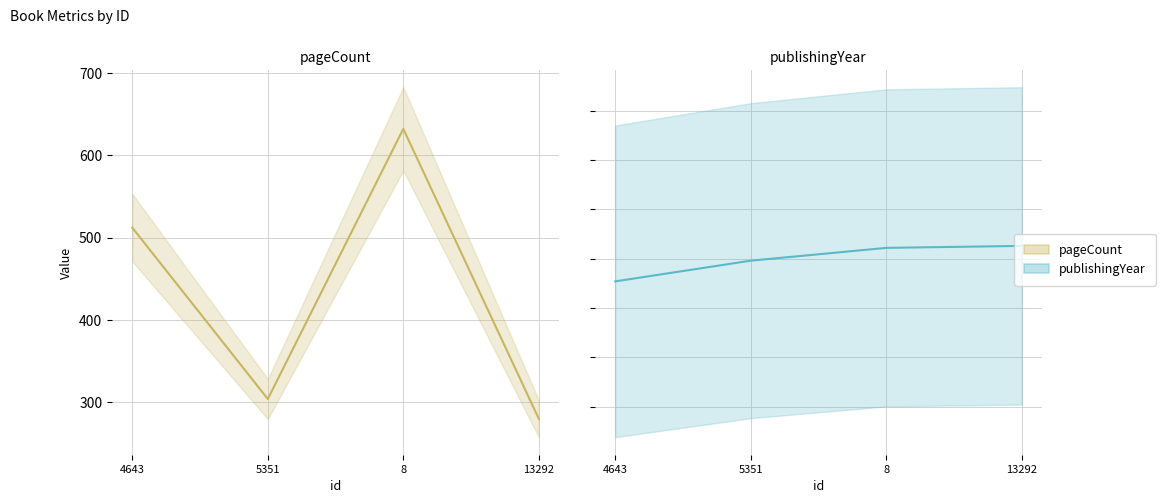

Where is pageCount nearest to the value 456?

4643